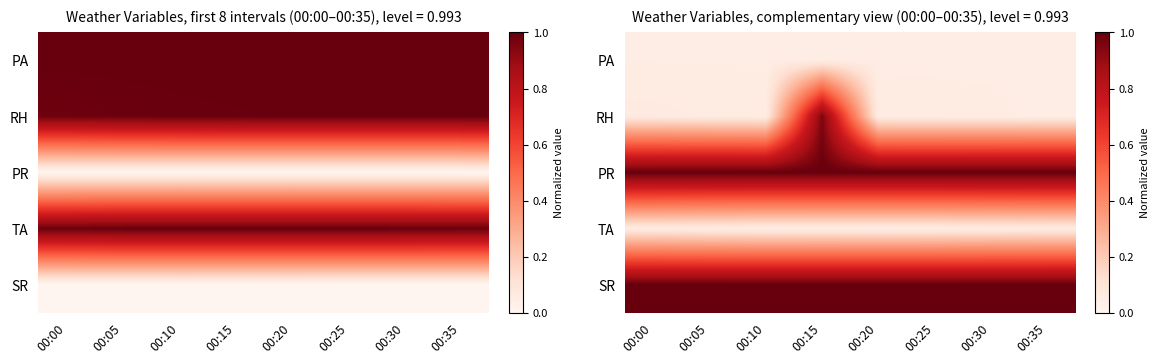

Rank the series at 00:35 from highest to lowest value.

PR, SR, TA, PA, RH